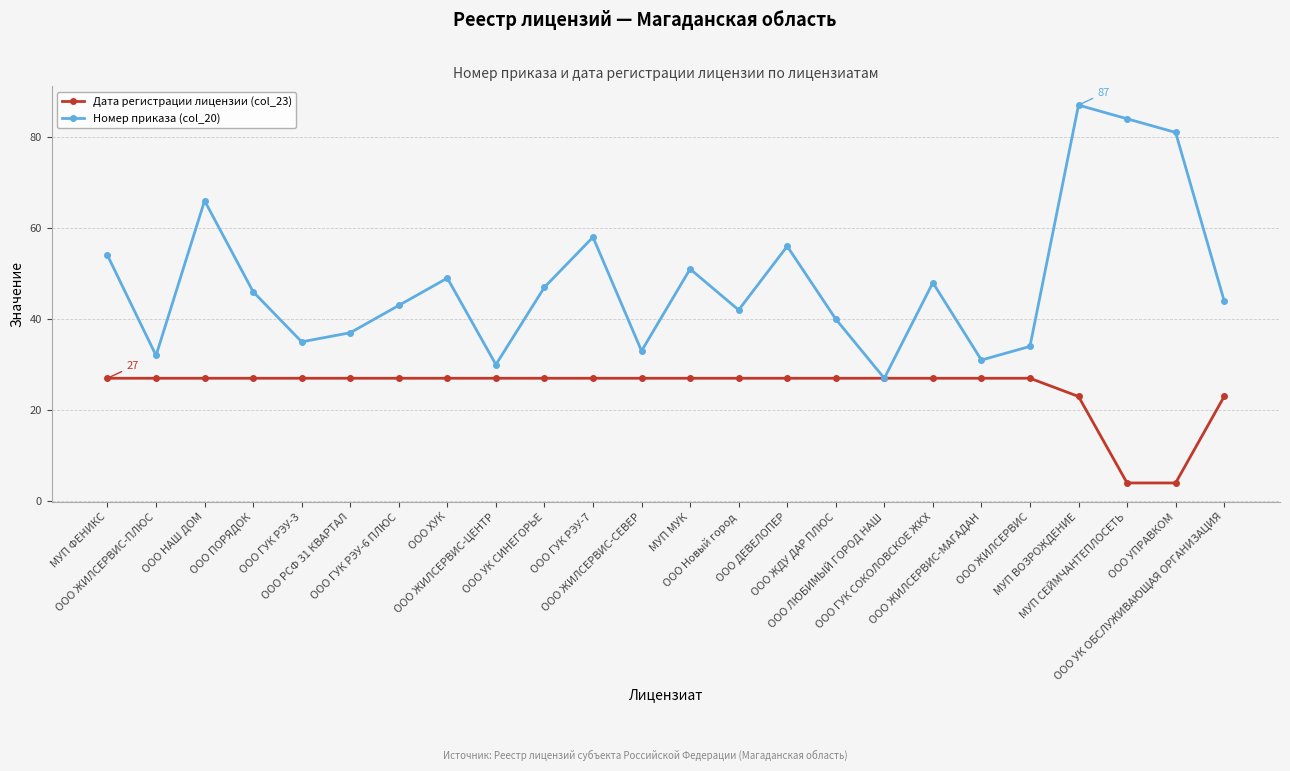

At ООО ГУК РЭУ-3, list the series in order from smallest to largest.

Дата регистрации лицензии (col_23), Номер приказа (col_20)